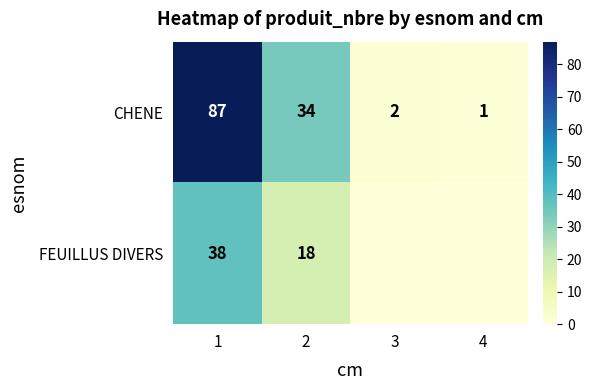

Between 1 and 2, which series saw the biggest shift?

CHENE